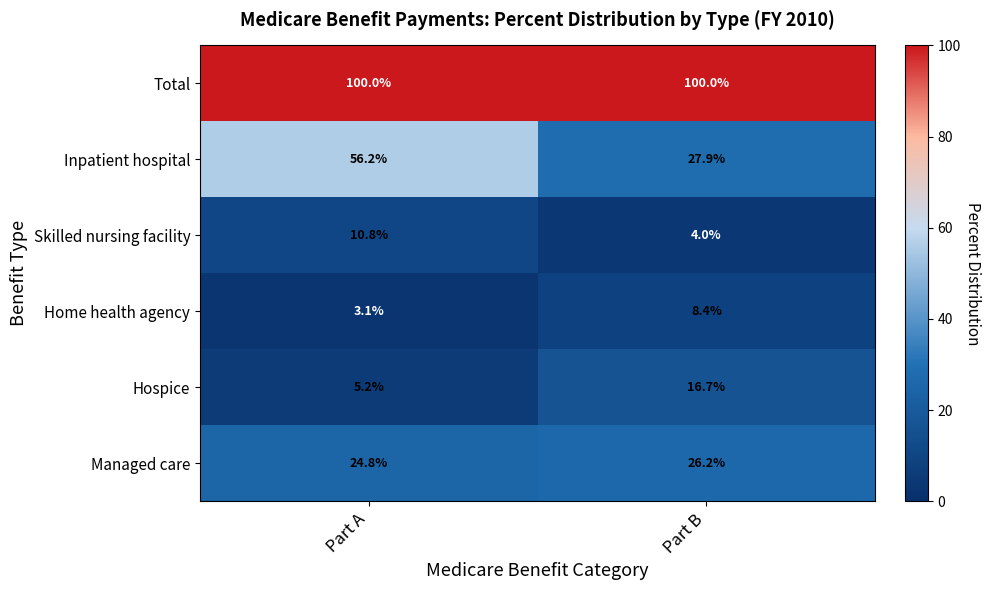

Reading left to right, transcribe all the data shown in this chart.

Total: 100.0	100.0
Inpatient hospital: 56.2	27.9
Skilled nursing facility: 10.8	4.0
Home health agency: 3.1	8.4
Hospice: 5.2	16.7
Managed care: 24.8	26.2